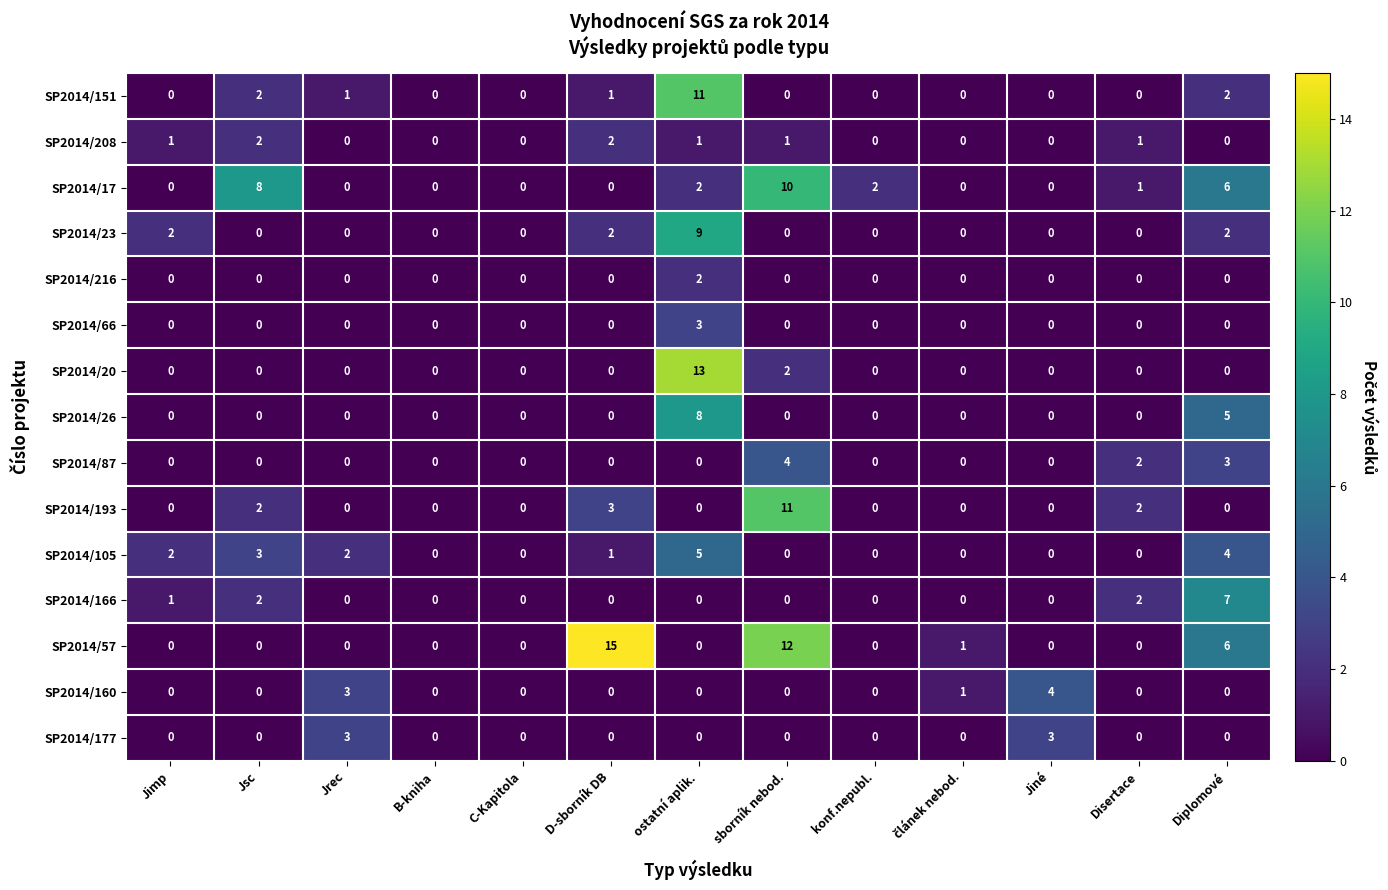

Is it true that SP2014/160 equals 3 at Jrec?

True